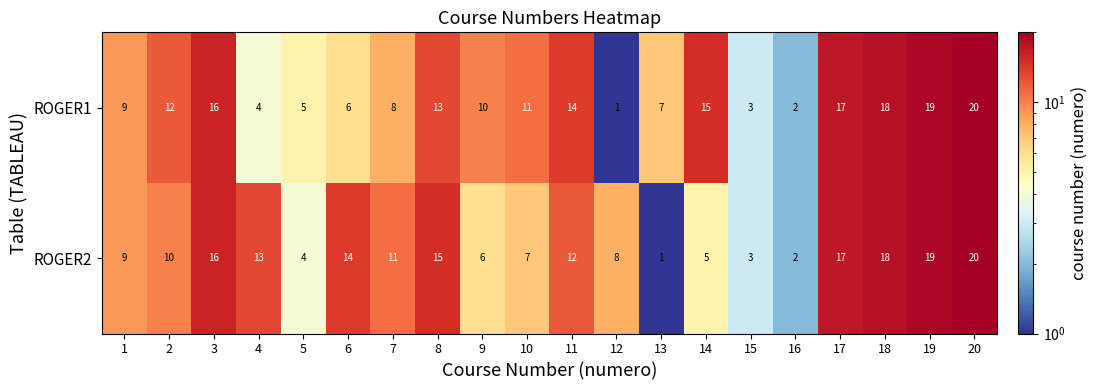

What is the highest value of the ROGER1 series?

20